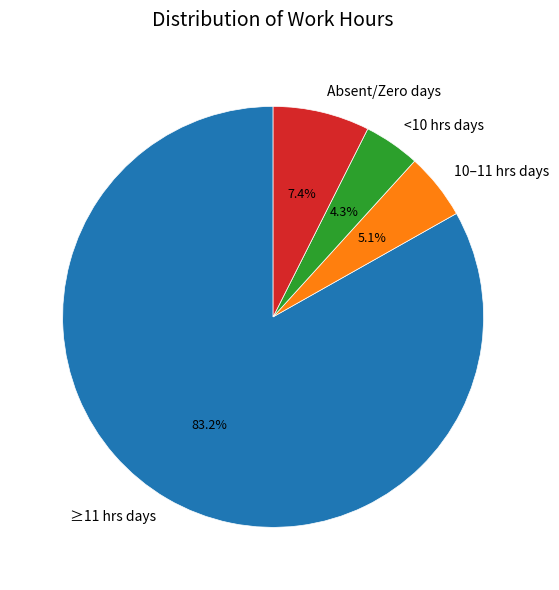

Count the number of slices in the pie.

4